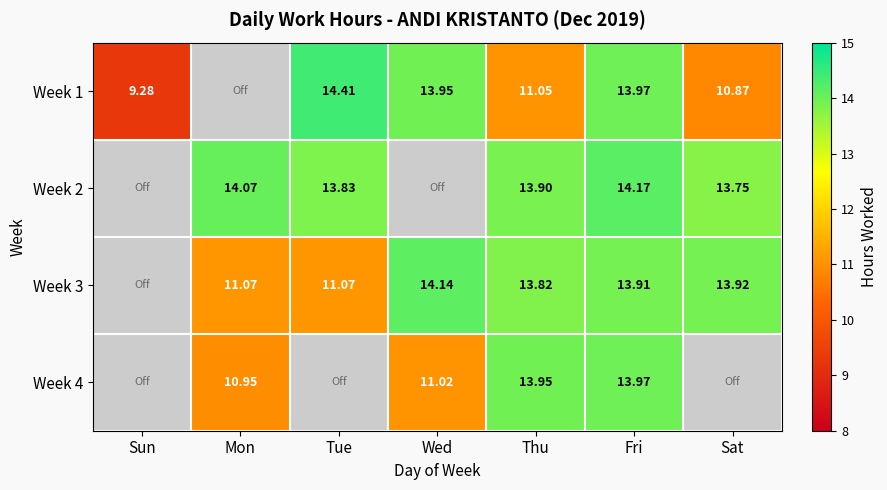

The Week 3 series shows 3.3 at Mon. True or false?

False